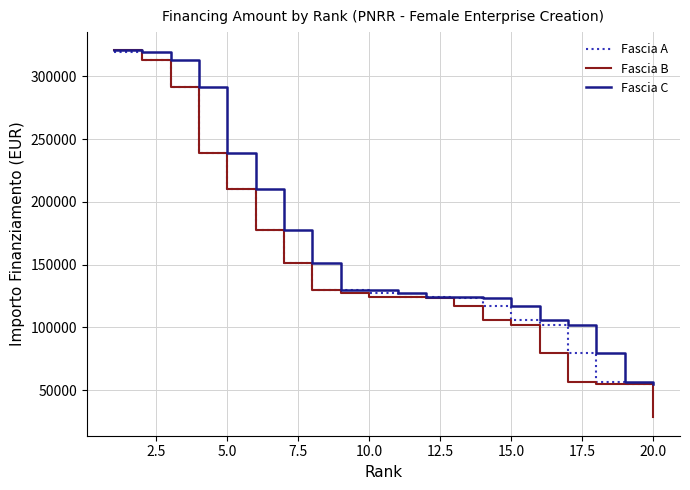

What is the difference between the maximum and minimum values in the Fascia A series?

264200.0